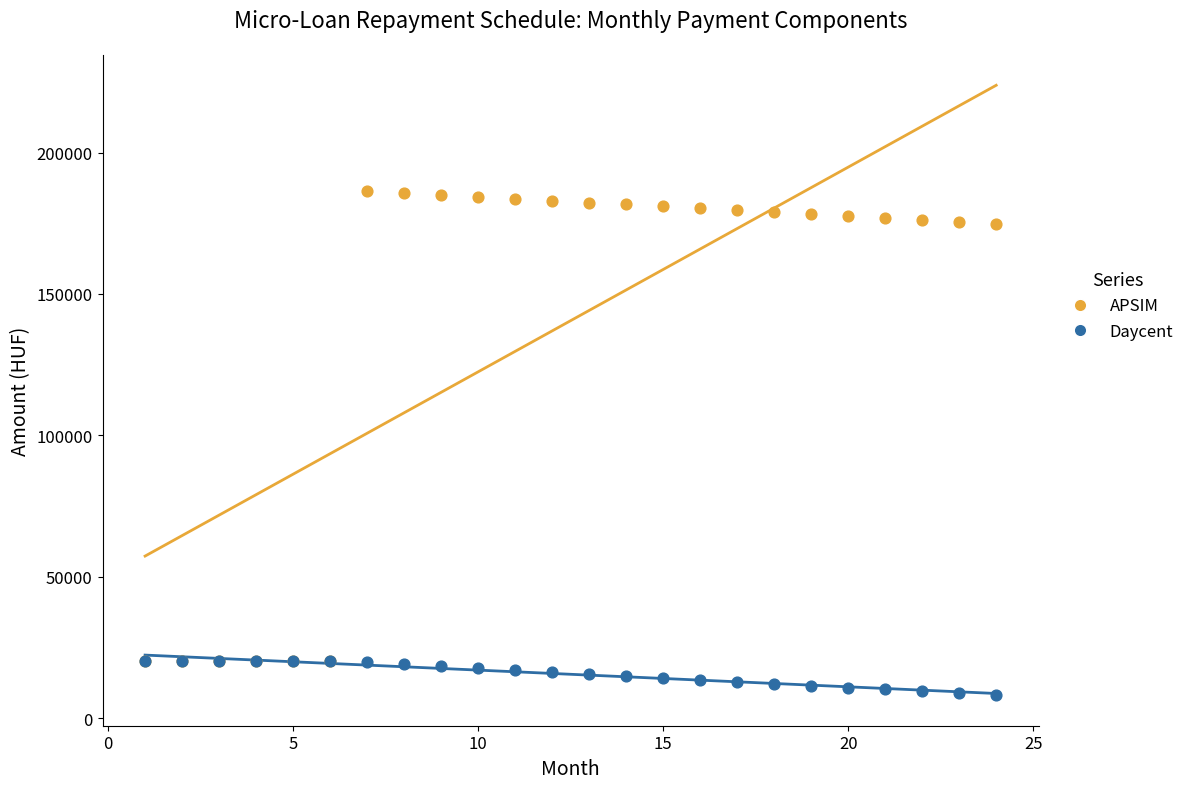

Which series has the widest spread of Y values?

APSIM